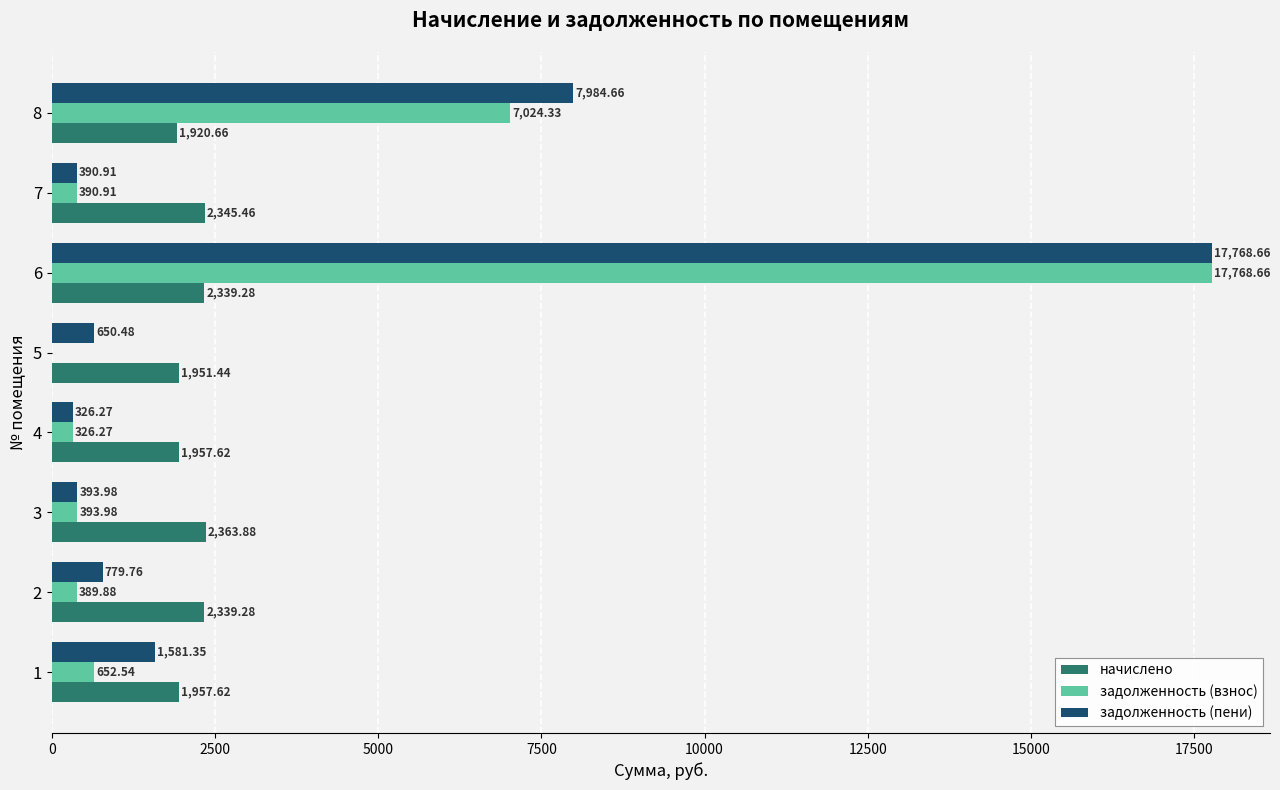

What is the sum of all задолженность (пени) values?

29876.1